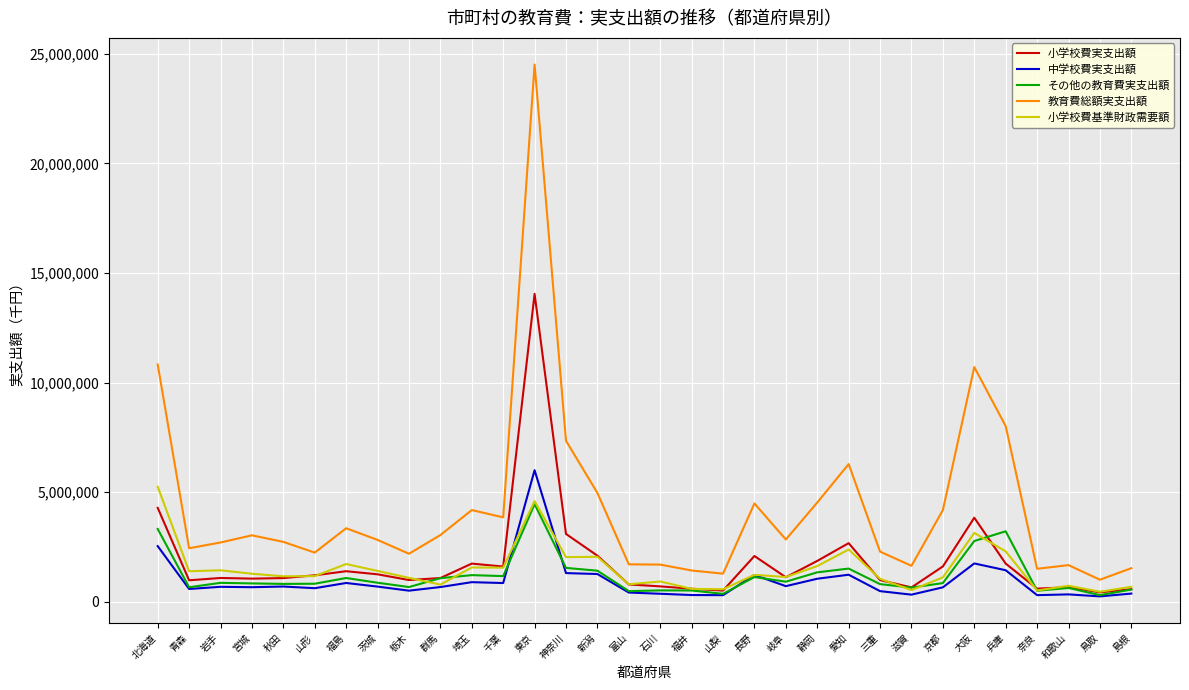

True or false: その他の教育費実支出額 has a value of 1549787 at 神奈川.

True